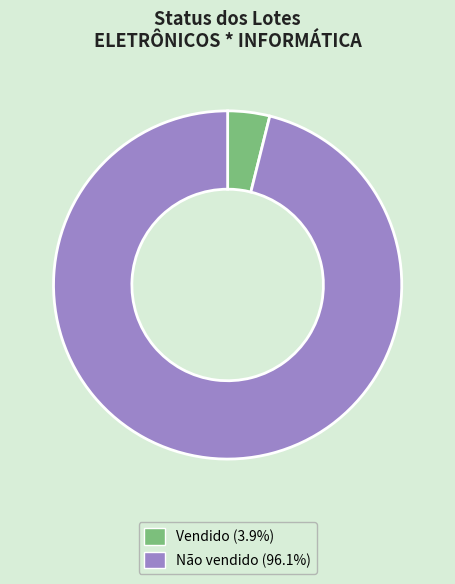

Rank the categories by value from highest to lowest.

Não vendido, Vendido